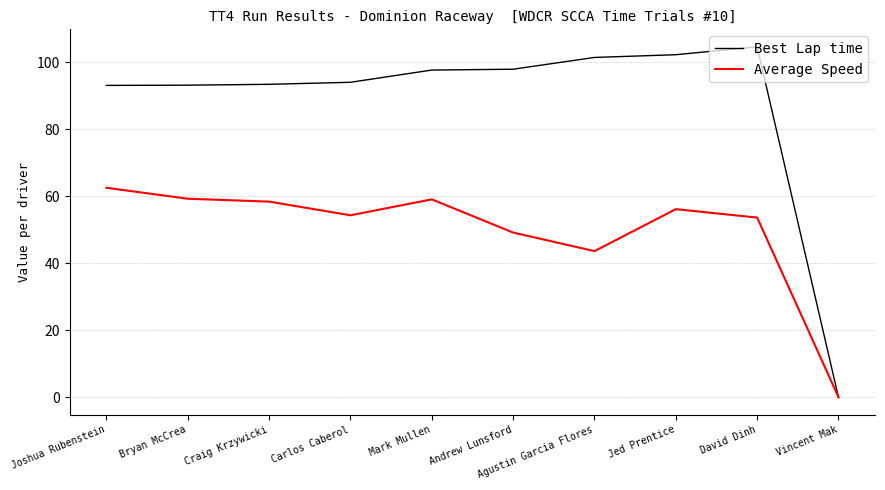

What are all the series names shown in the legend?

Best Lap time, Average Speed